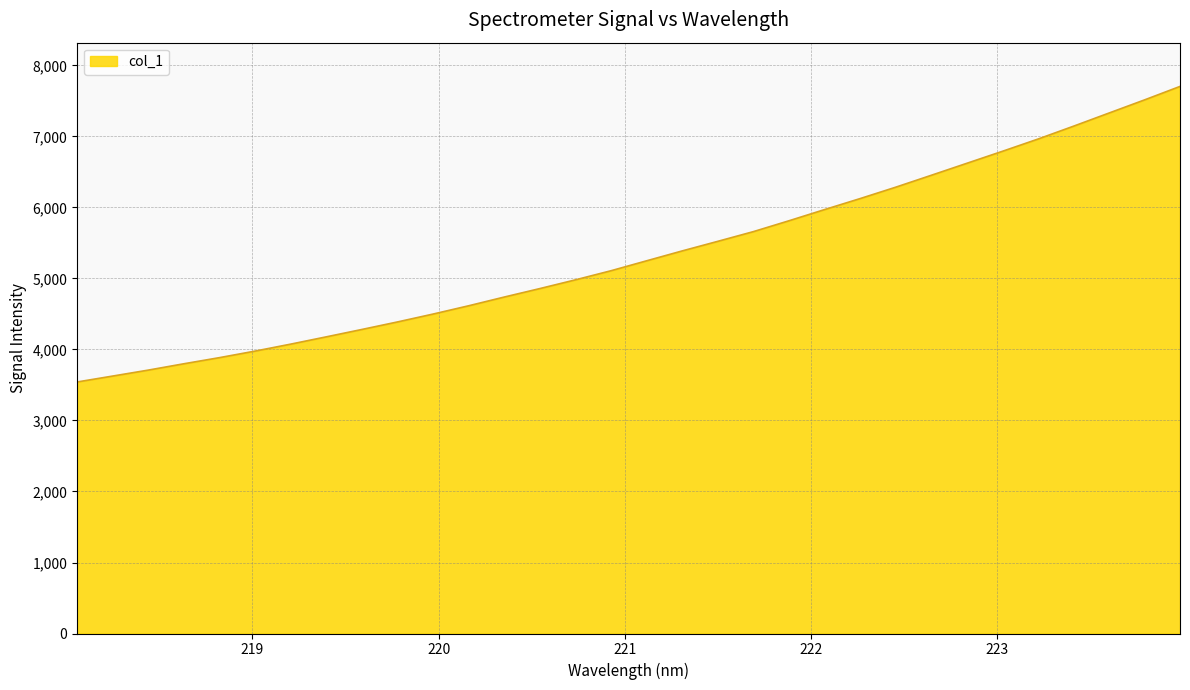

What is the greatest value displayed?

7704.9